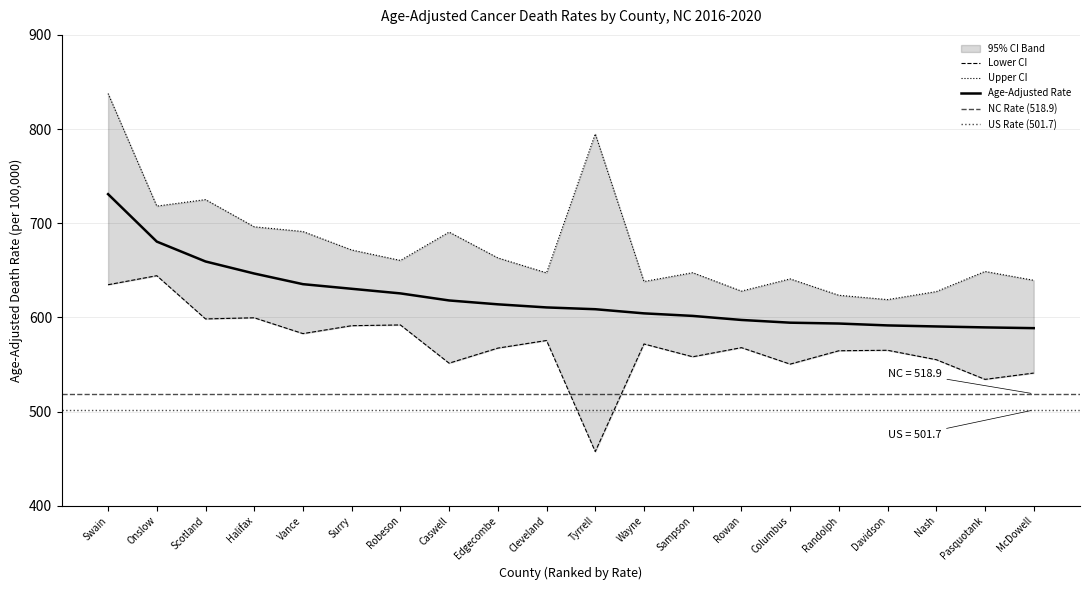

What is the sum of all Upper CI values?

13508.9